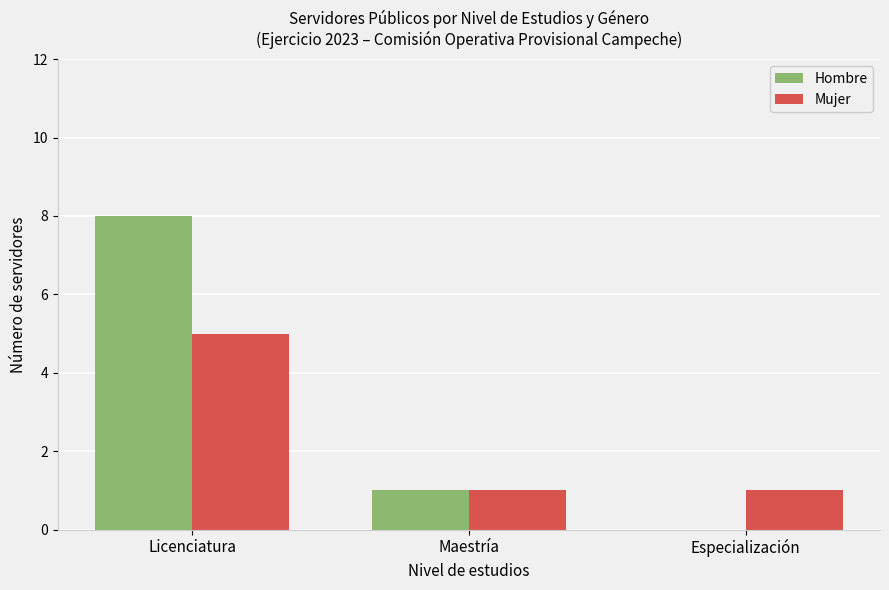

Is it true that Mujer equals 5 at Licenciatura?

True